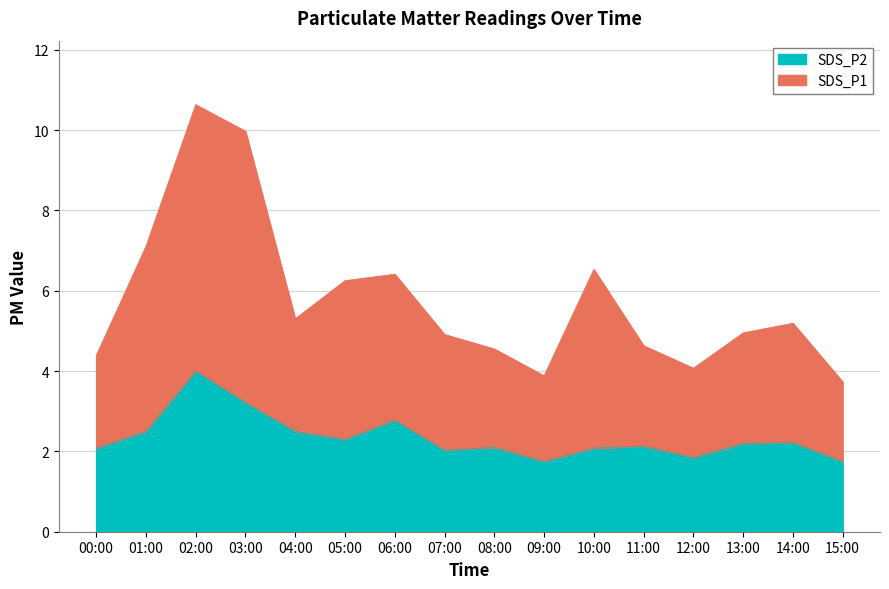

What is the label of the 11th point from the left?

10:00